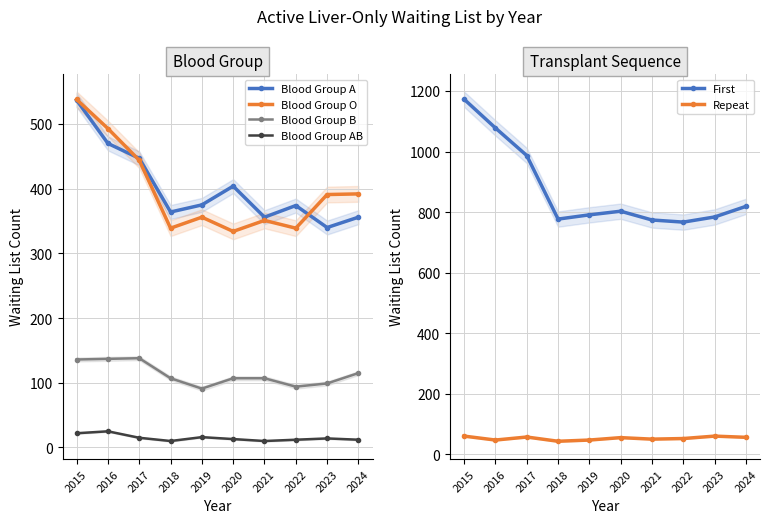

At which label does Blood Group A first exceed 375?

2015